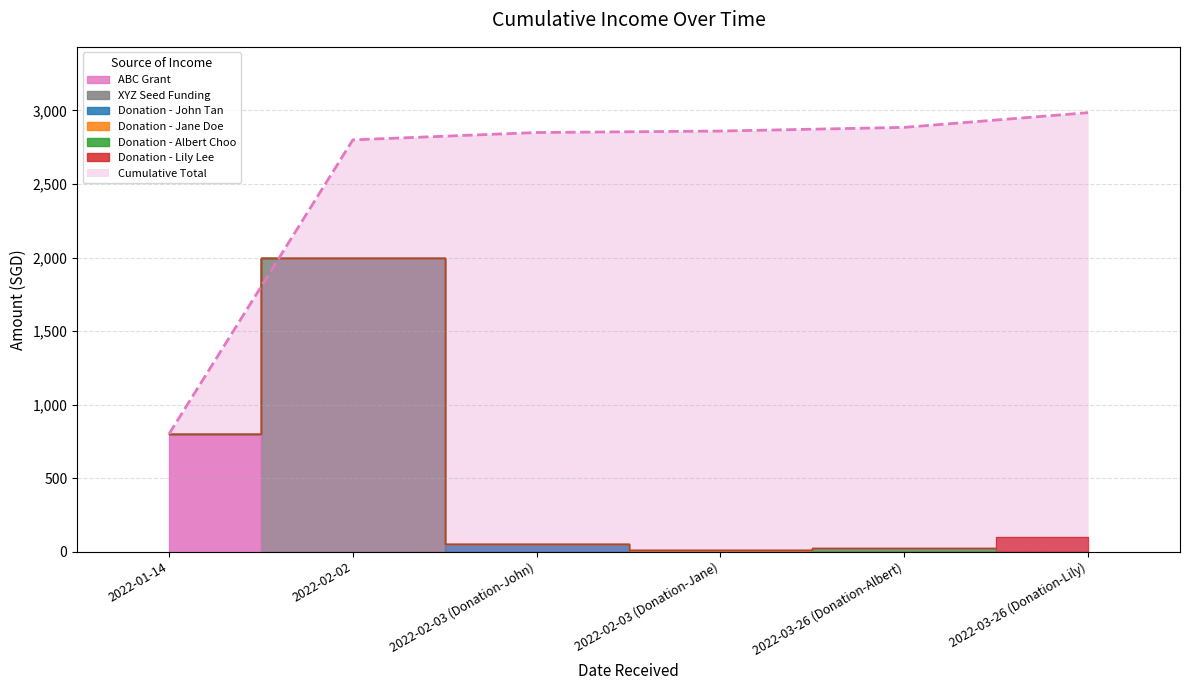

What is the ratio of the value at 2022-03-26 (Donation-Albert) to the value at 2022-02-03 (Donation-John)?

0.5